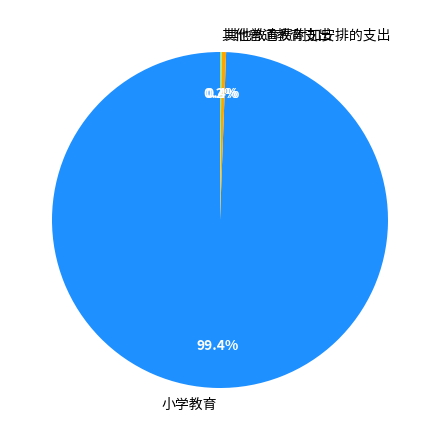

Which category has the biggest portion of the pie?

小学教育